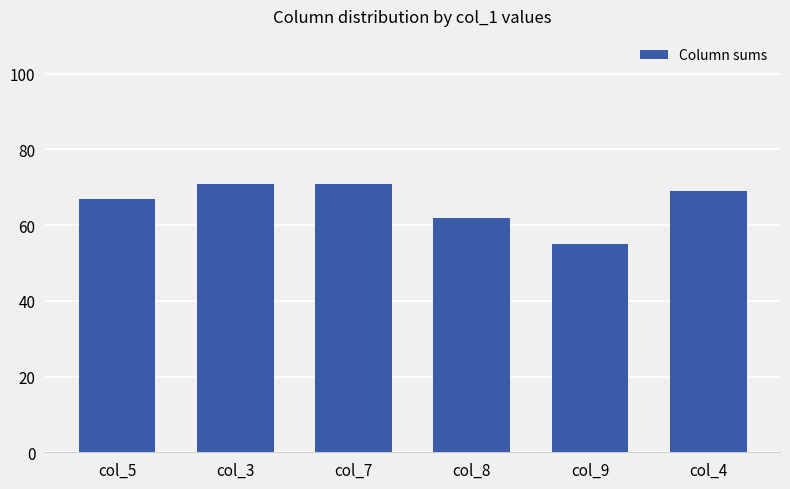

Count the values in the range 62 to 71.

5